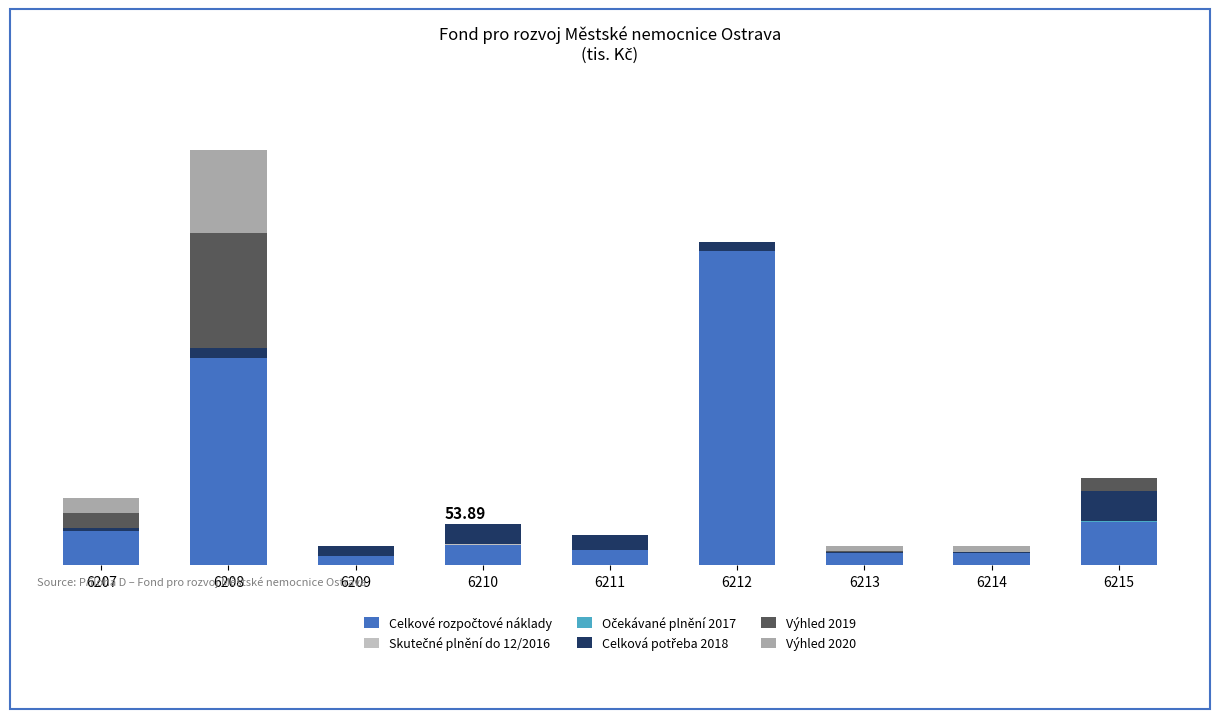

Which has a higher value, 6208 or 6209?

6208